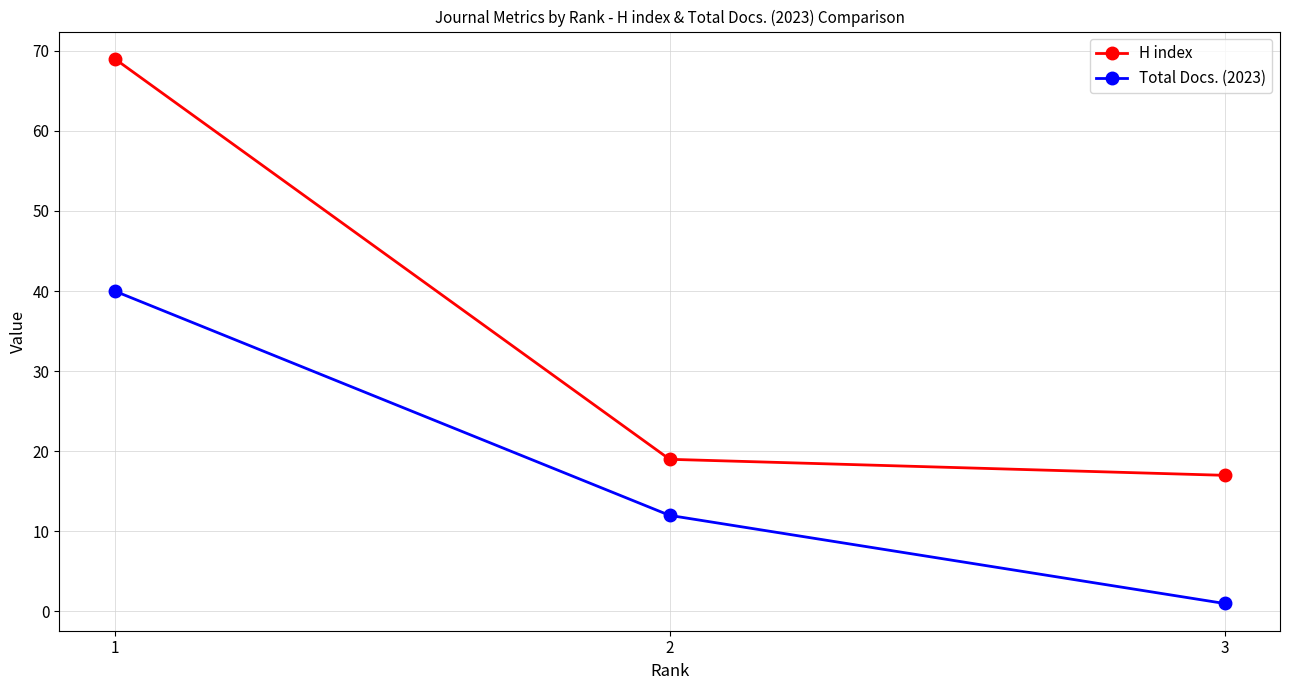

How many distinct data groups are displayed?

2